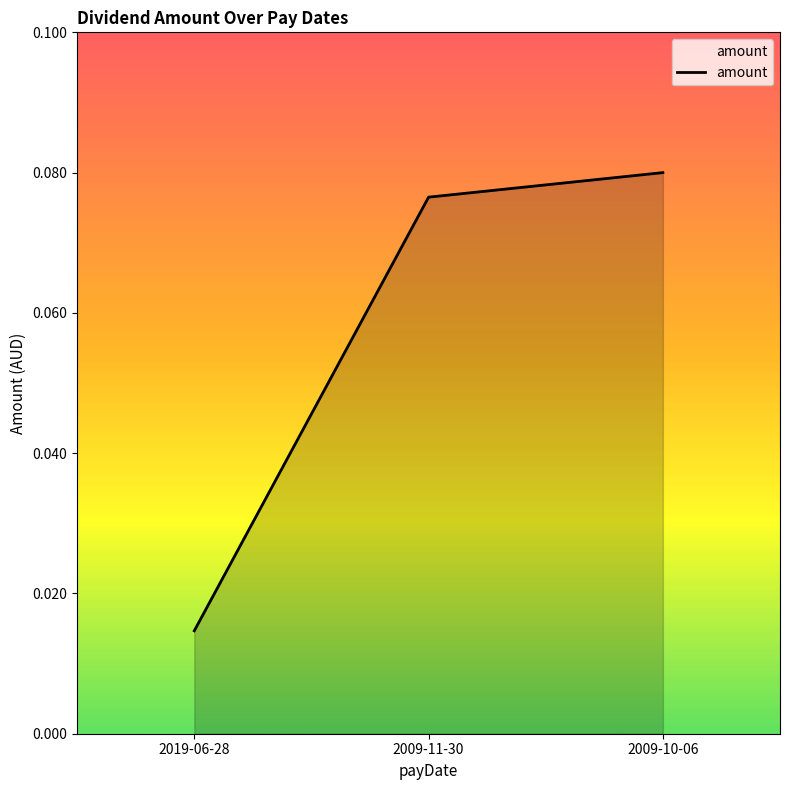

What position from the right is 2009-11-30?

2